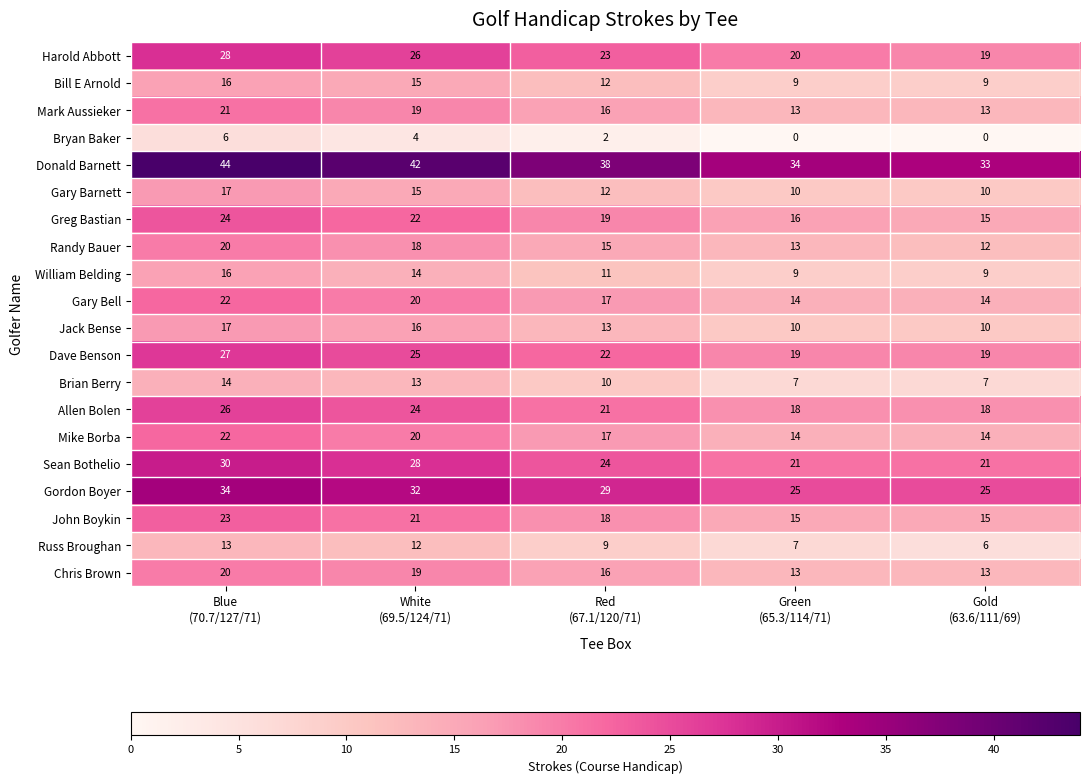

Which series has the largest total across all categories?

Donald Barnett